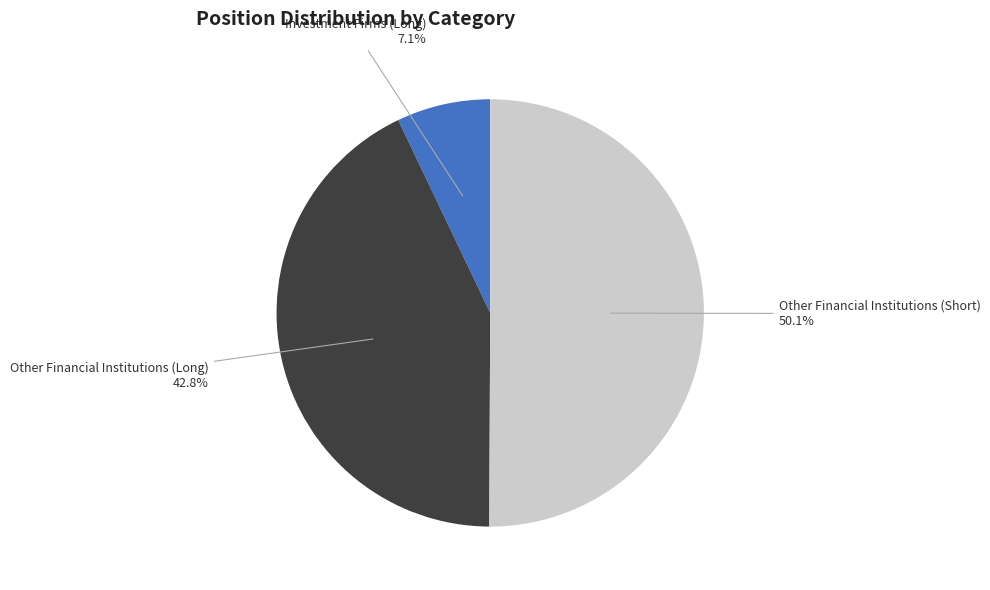

Which category has the smallest portion of the pie?

Investment Firms (Long)